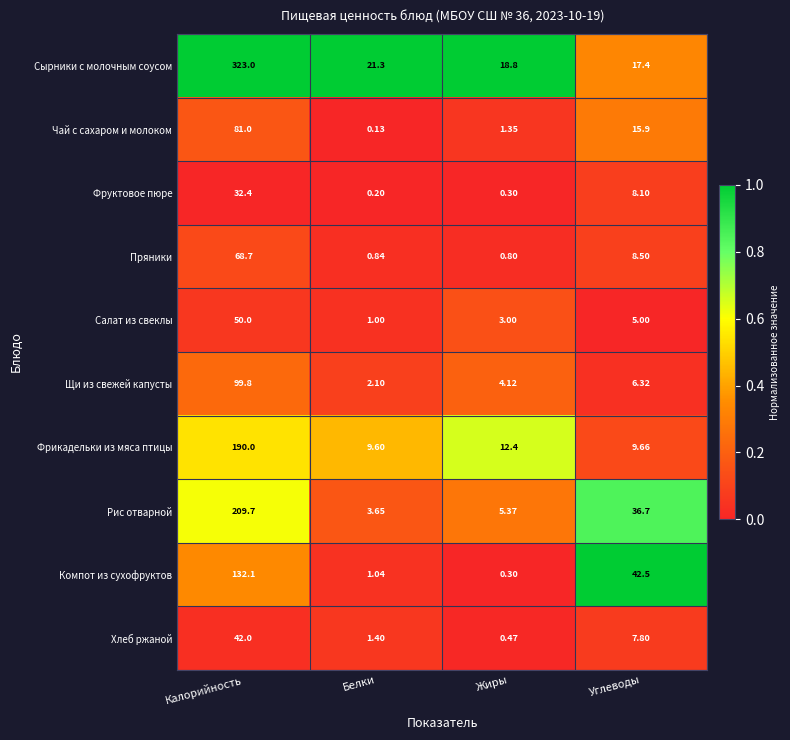

Which series has the largest range (max minus min)?

Сырники с молочным соусом